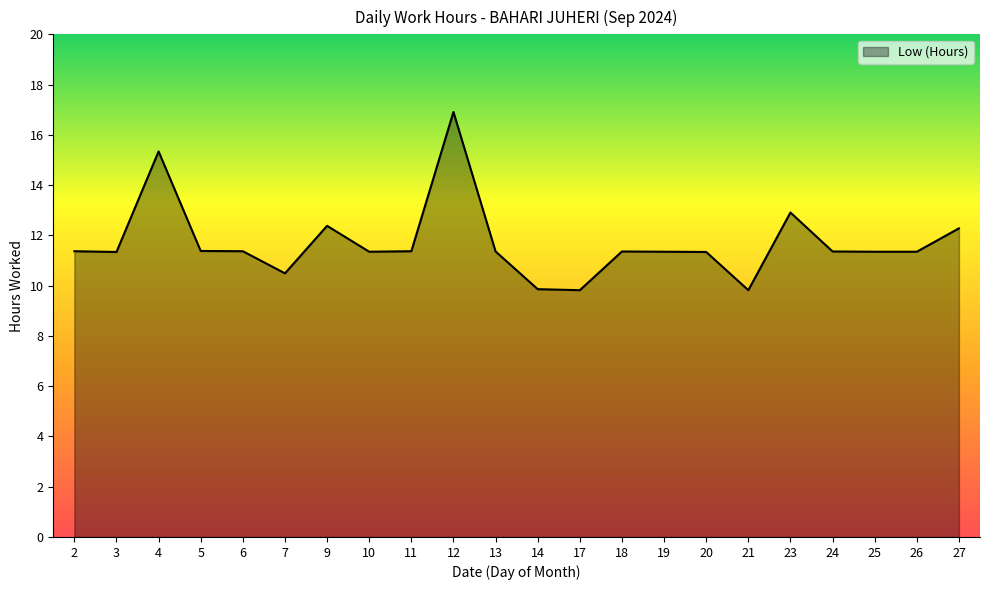

True or false: the data shows 4.4 at 18.

False